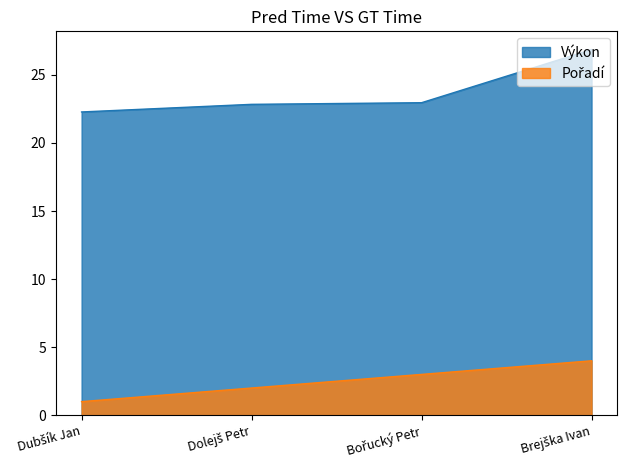

Count the number of data series in this chart.

2